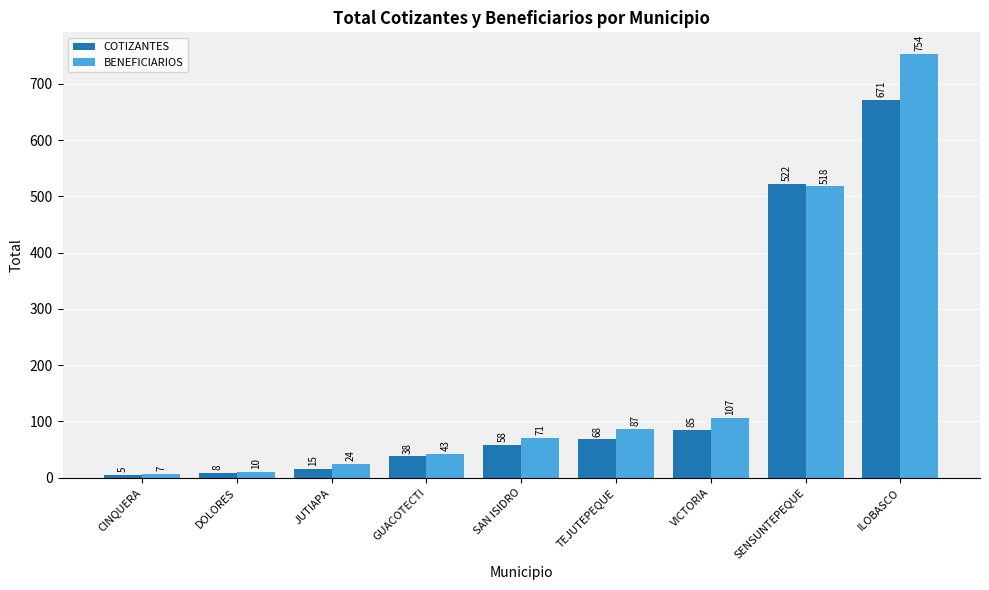

What is the sum of the BENEFICIARIOS values at CINQUERA and ILOBASCO?

761